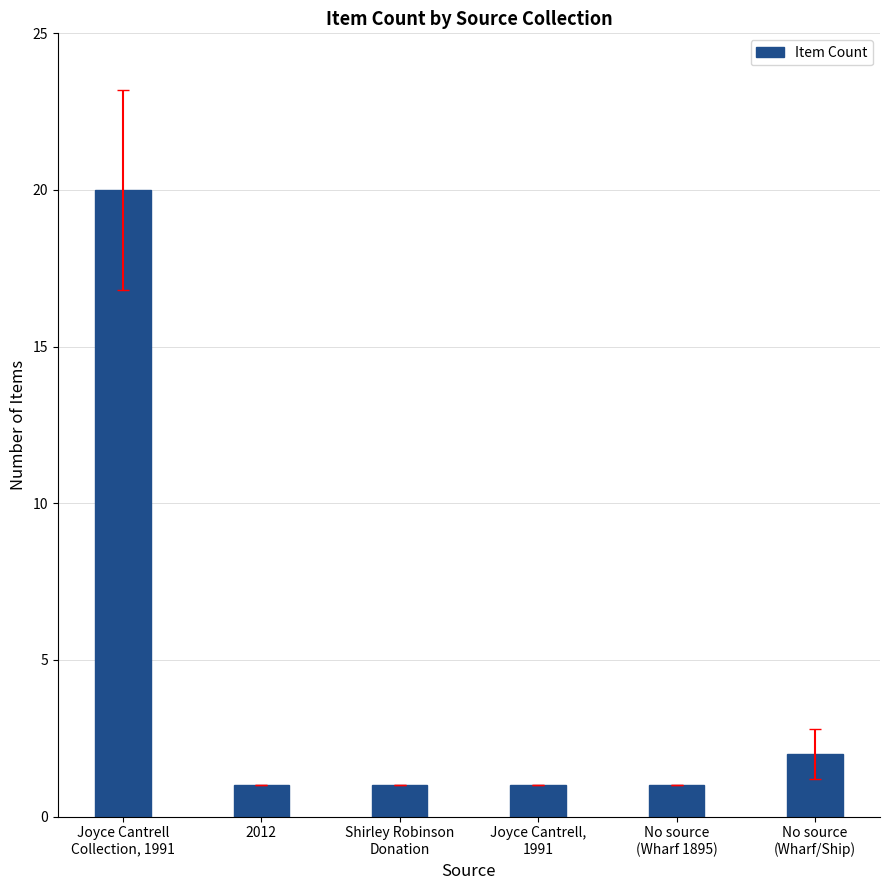

What is the smallest value displayed?

1